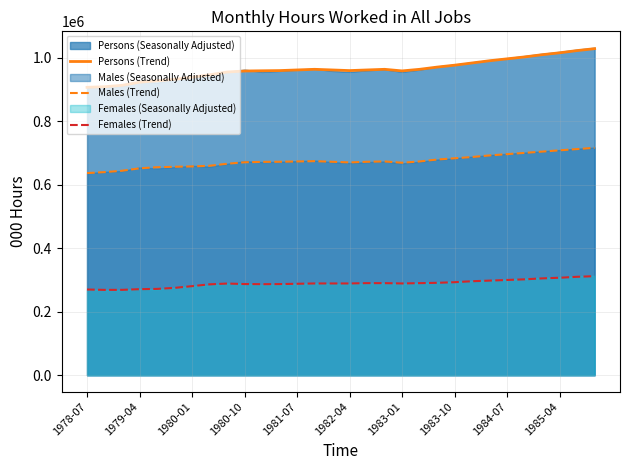

At how many categories does at least one series exceed 729991?

30